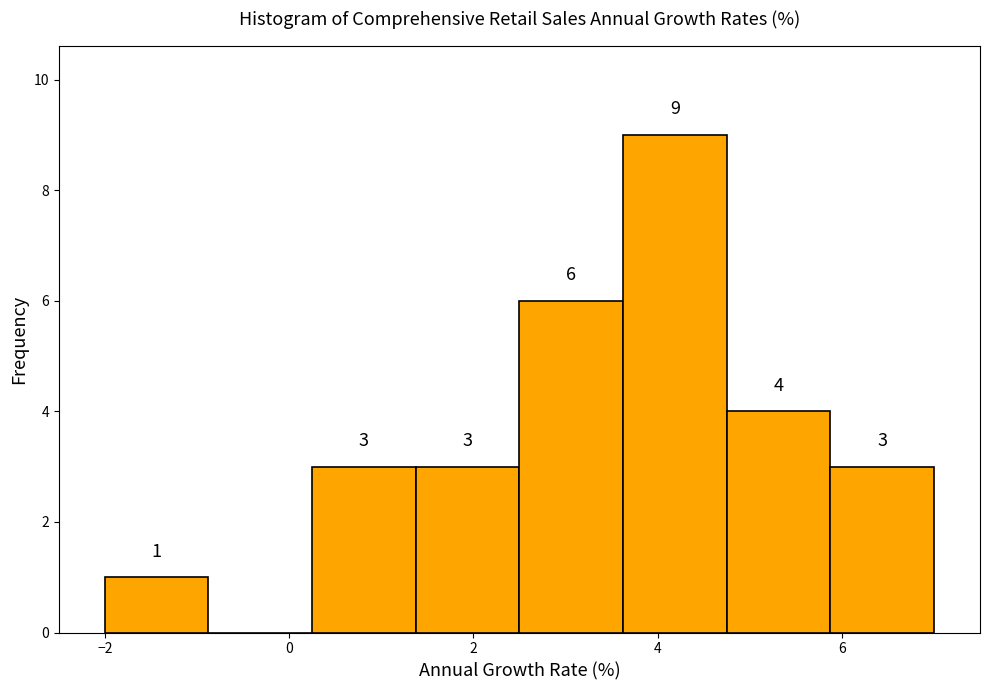

Which range on the x-axis has the tallest bar?

3.6 to 4.8